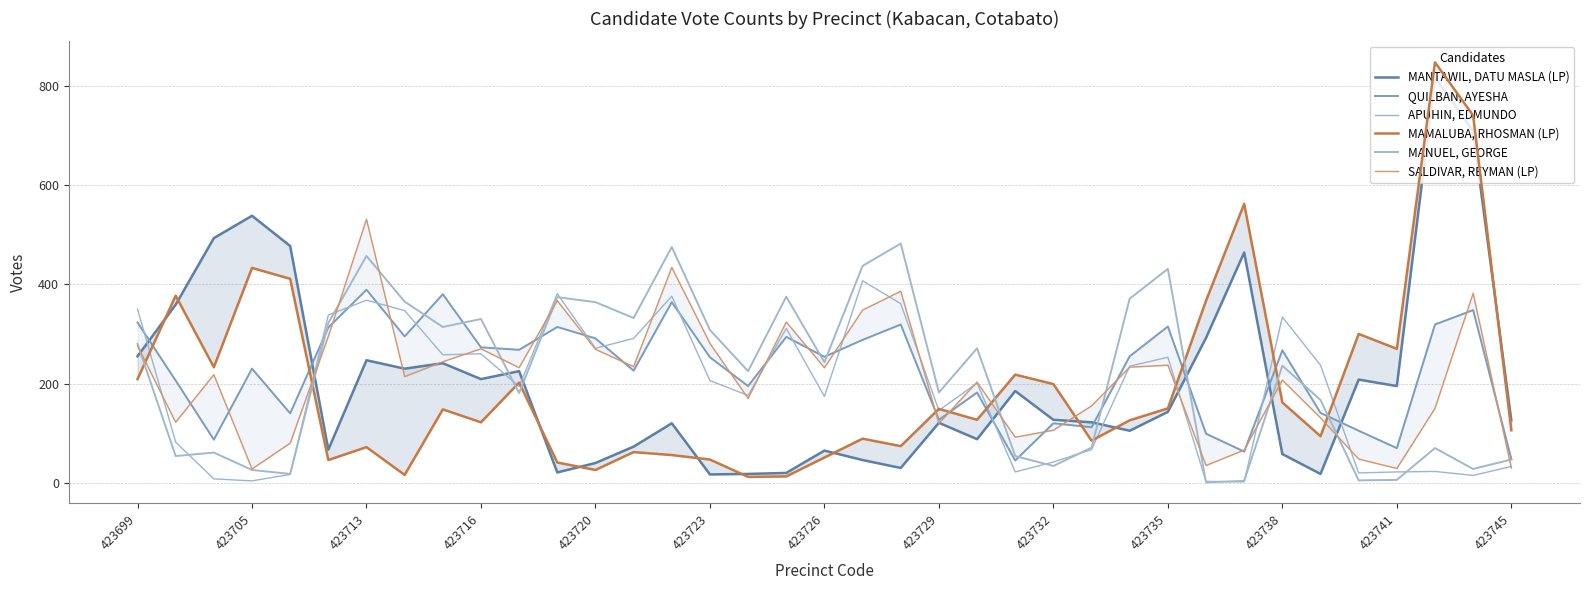

List the series in order of their peak value, lowest first.

QUILBAN, AYESHA, APUHIN, EDMUNDO, MANUEL, GEORGE, SALDIVAR, REYMAN (LP), MANTAWIL, DATU MASLA (LP), MAMALUBA, RHOSMAN (LP)